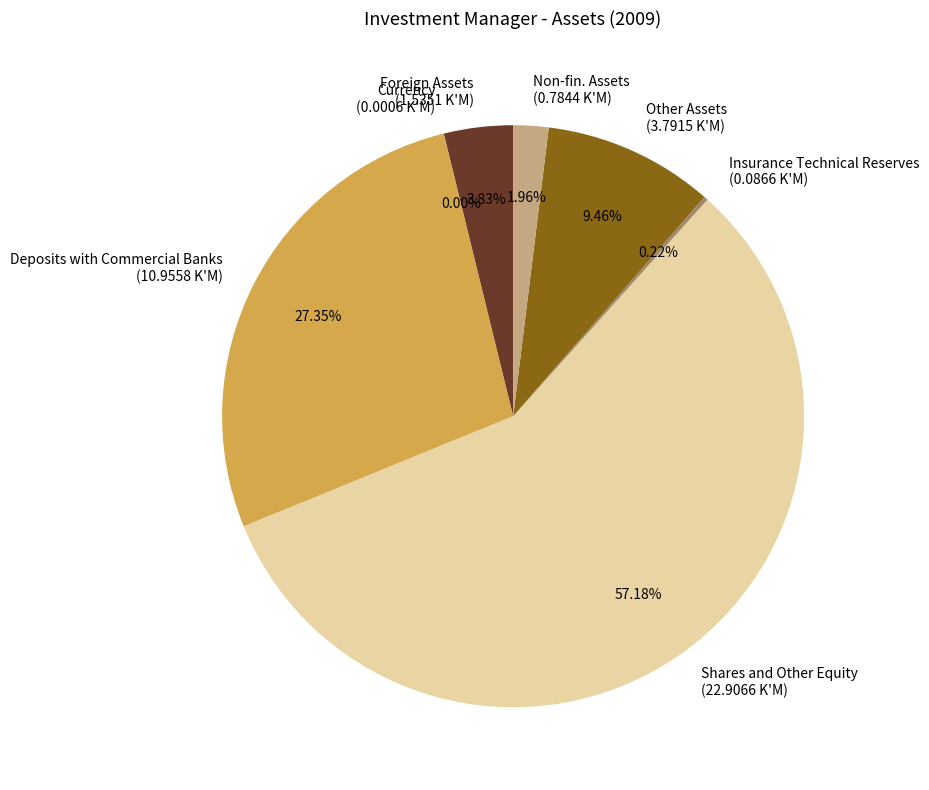

Does any single category account for the majority?

Yes